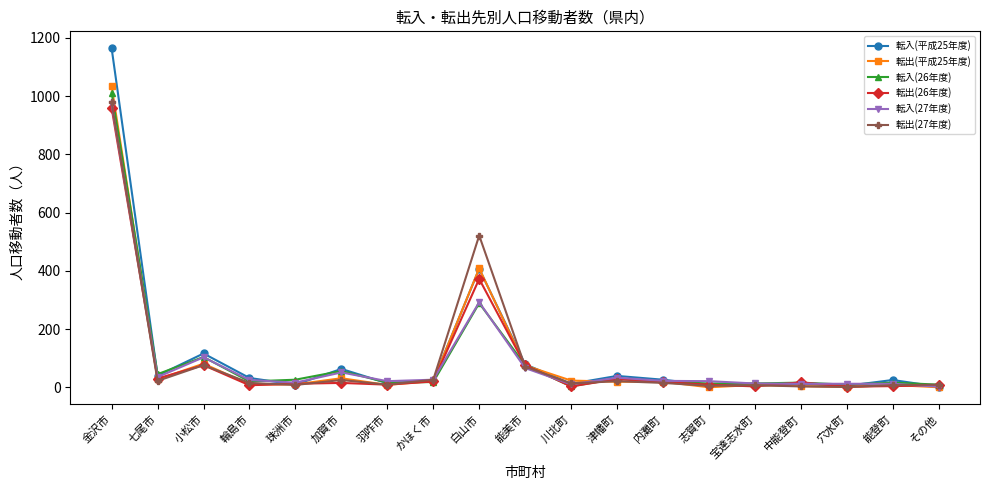

At how many categories does at least one series exceed 406?

2